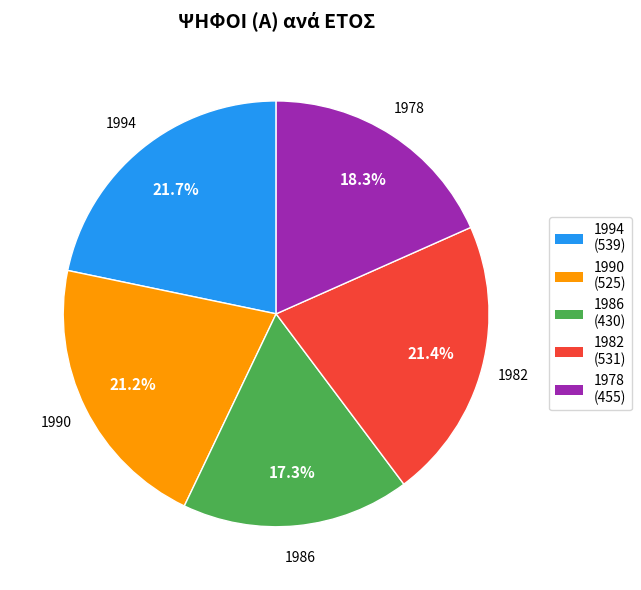

Count the number of slices in the pie.

5